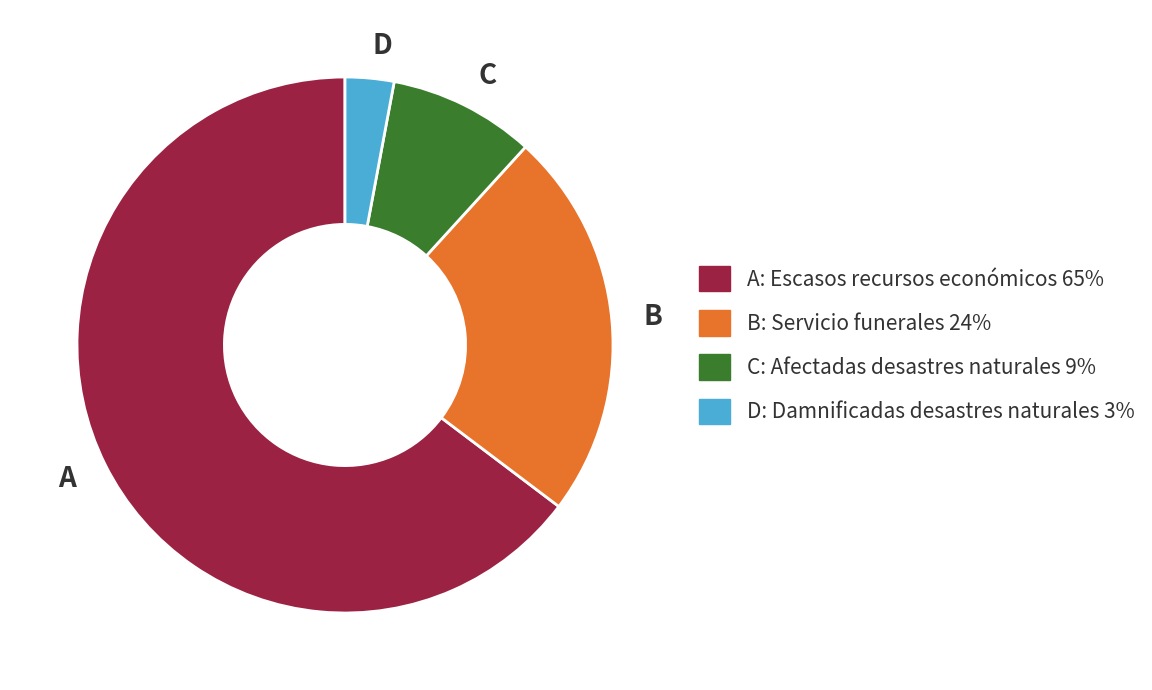

Does any single category account for the majority?

Yes